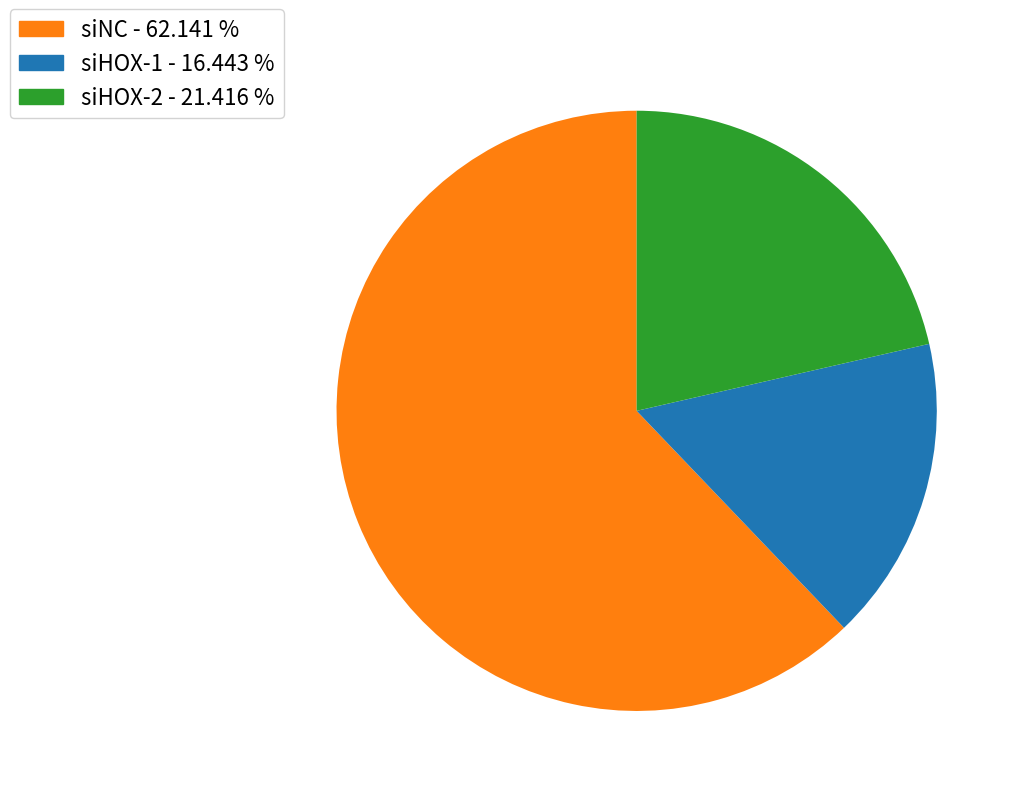

Rank the categories by value from lowest to highest.

siHOX-1, siHOX-2, siNC